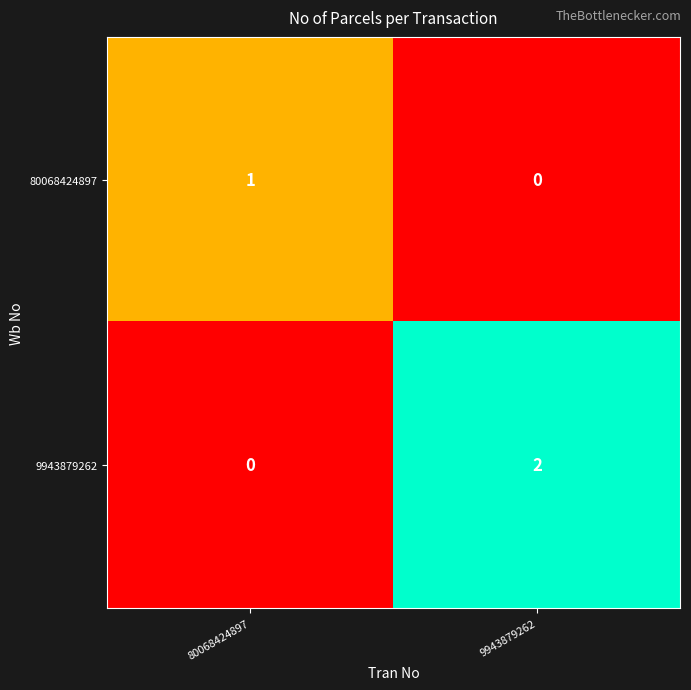

Which category has the highest value in the 9943879262 series?

9943879262